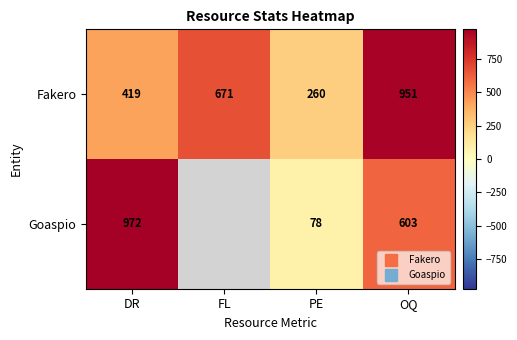

Which label corresponds to the largest value in the chart?

DR